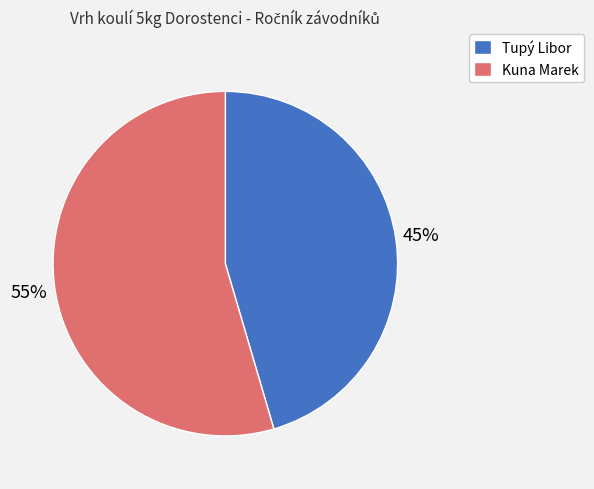

What percentage is the Kuna Marek slice, to the nearest percent?

55%